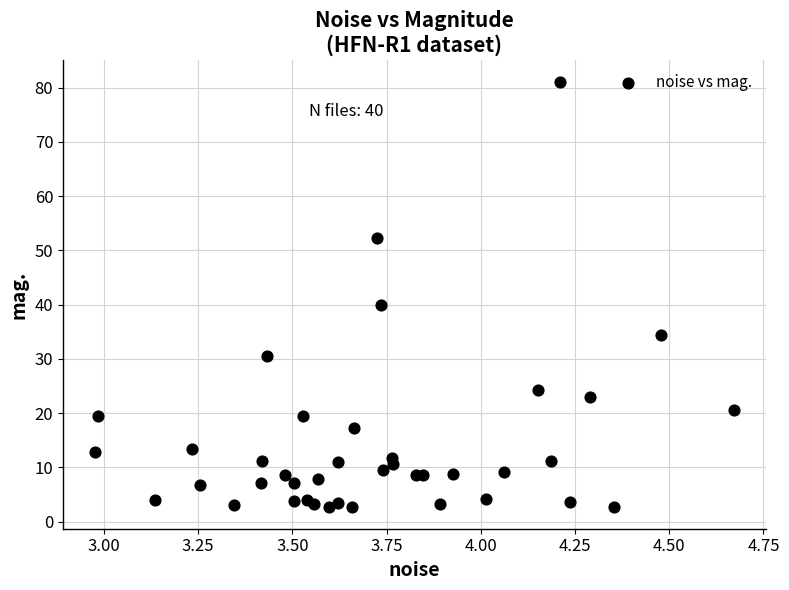

What Y value in the scatter plot is closest to 41?

40.0